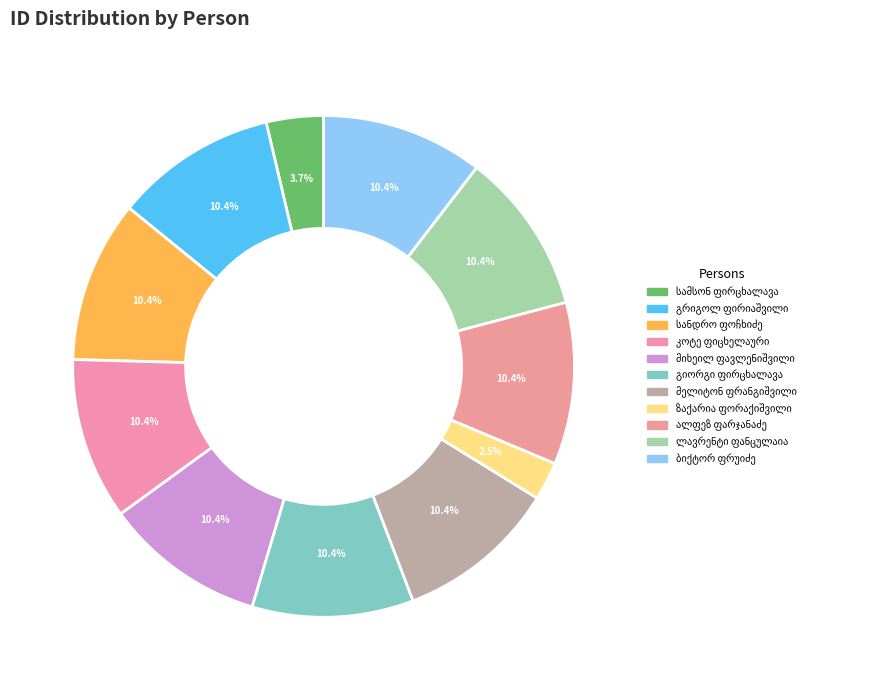

Is it true that ლავრენტი ფანცულაია is 10% of the pie?

True